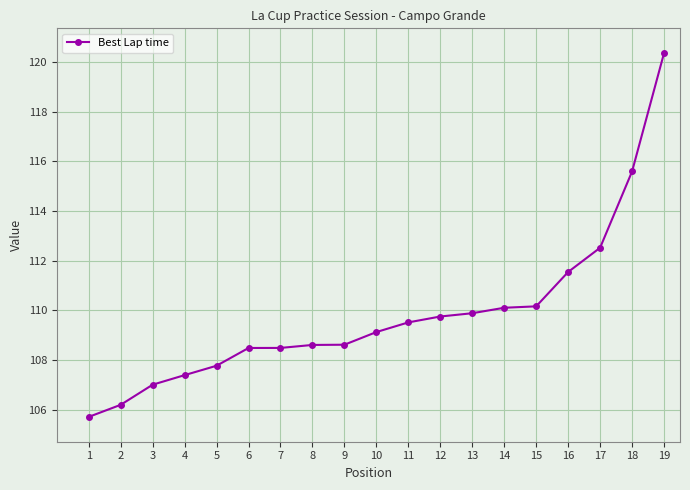

What is the average value?

109.8